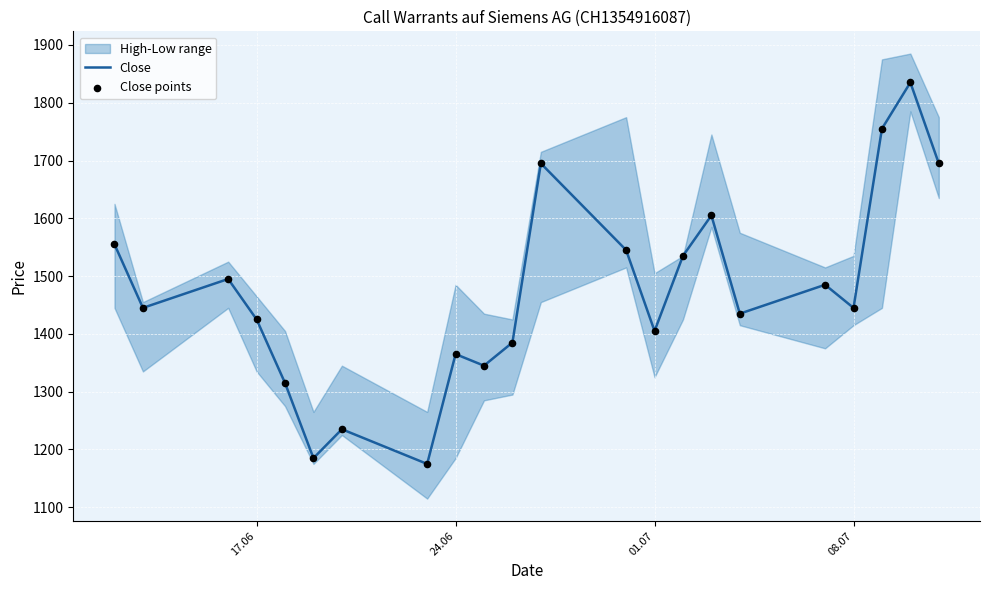

The Close series shows 2324 at 17.06. True or false?

False